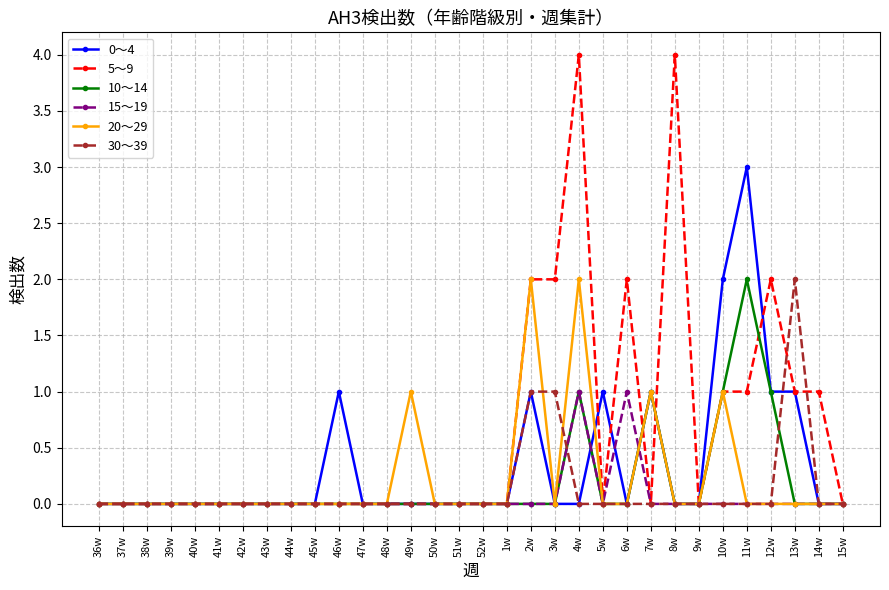

True or false: 20～29 has more than 2 points higher than both neighbors.

True